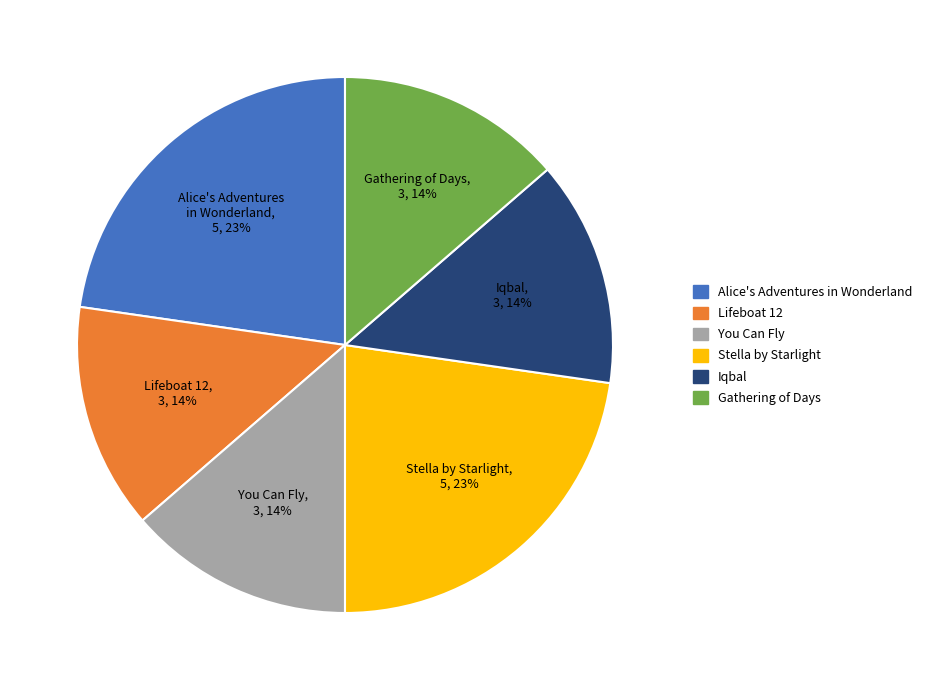

How many slices are in this pie chart?

6